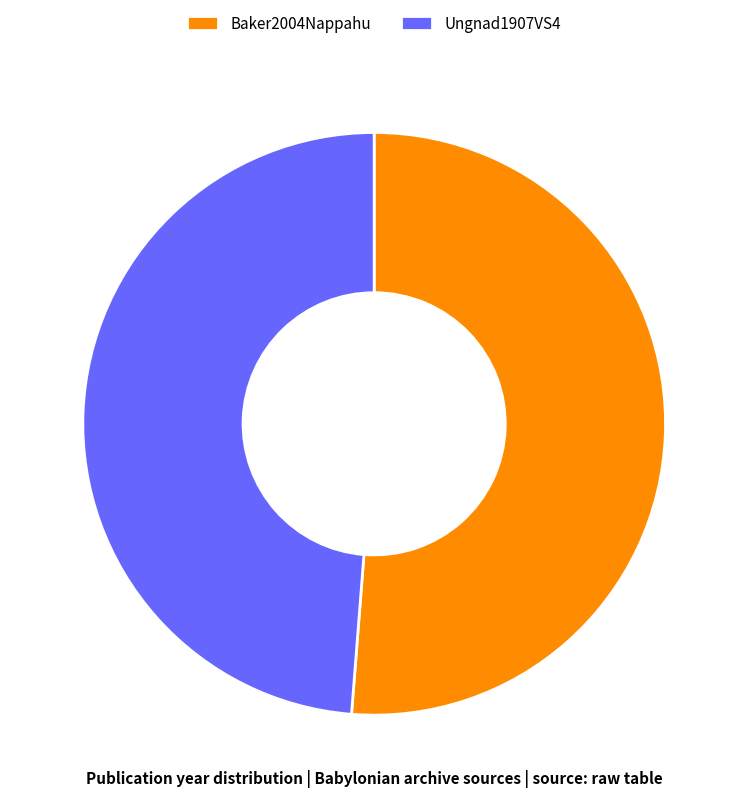

Do Baker2004Nappahu and Ungnad1907VS4 together represent more than half of the pie?

Yes